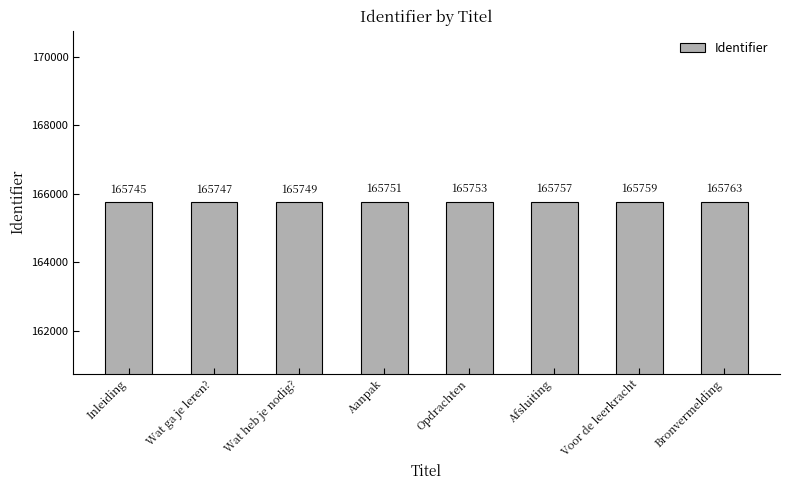

What is the label of the 6th bar from the left?

Afsluiting